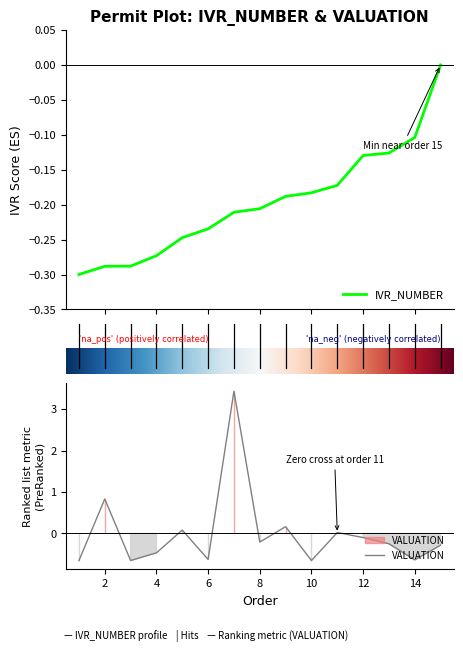

True or false: VALUATION has a value of 1.9 at 7.

False